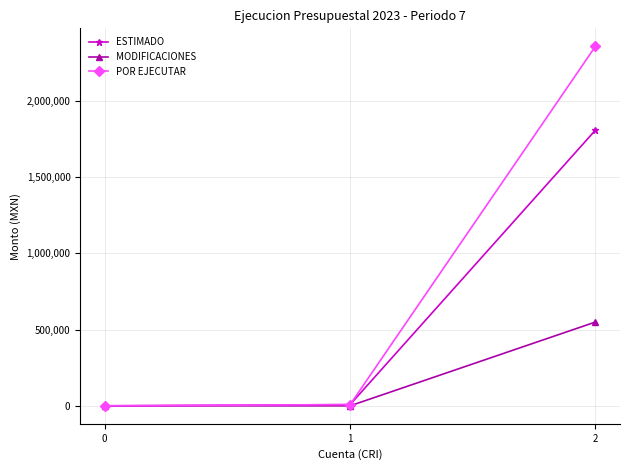

What is the difference between the maximum and minimum values in the POR EJECUTAR series?

2359516.1